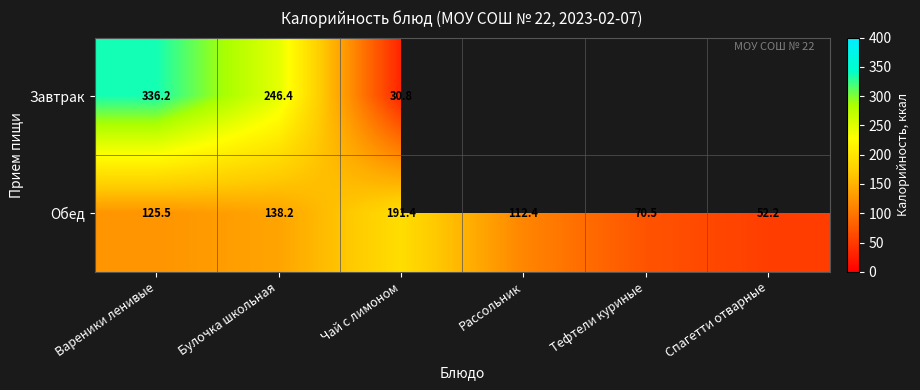

Is it true that Обед equals 110.1 at Чай с лимоном?

False